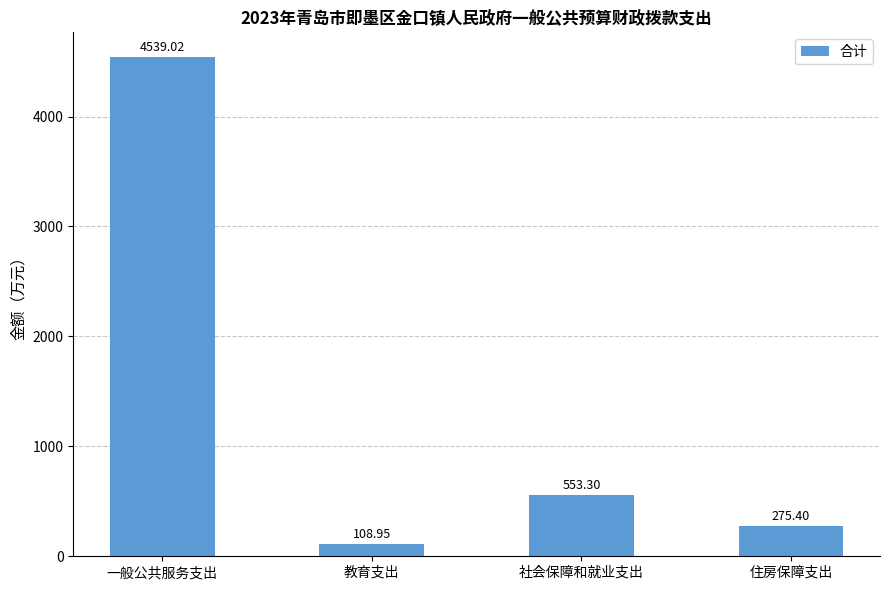

What is the sum of the values at 住房保障支出 and 一般公共服务支出?

4814.4